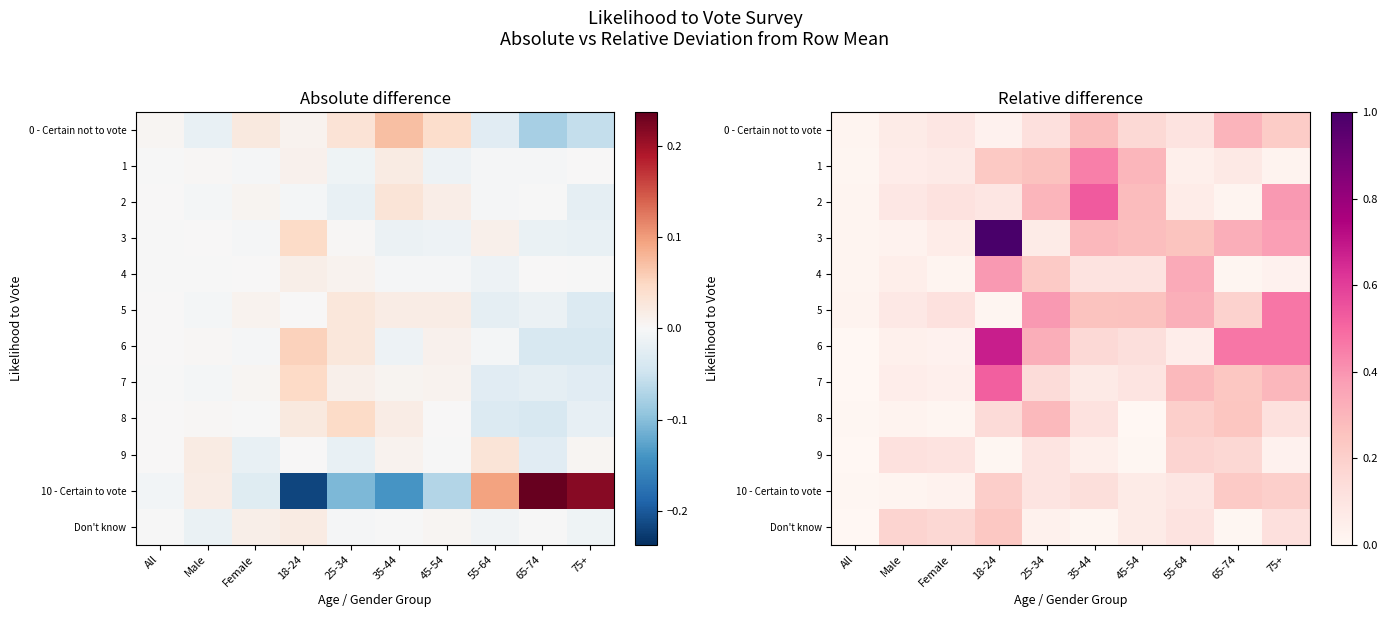

Is the value of 7 at Male greater than the value of 8 at 25-34?

No